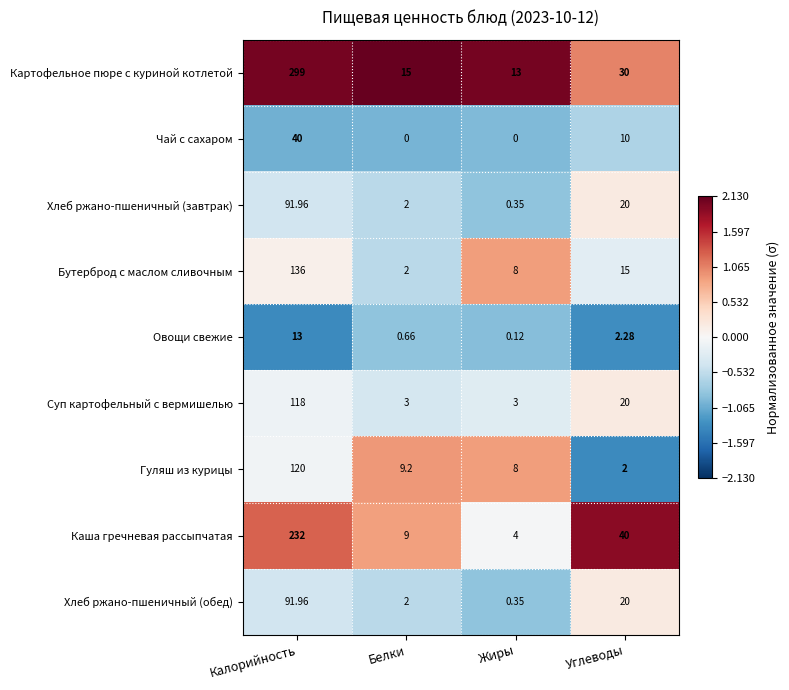

How many values in the Хлеб ржано-пшеничный (обед) series are below 20?

2